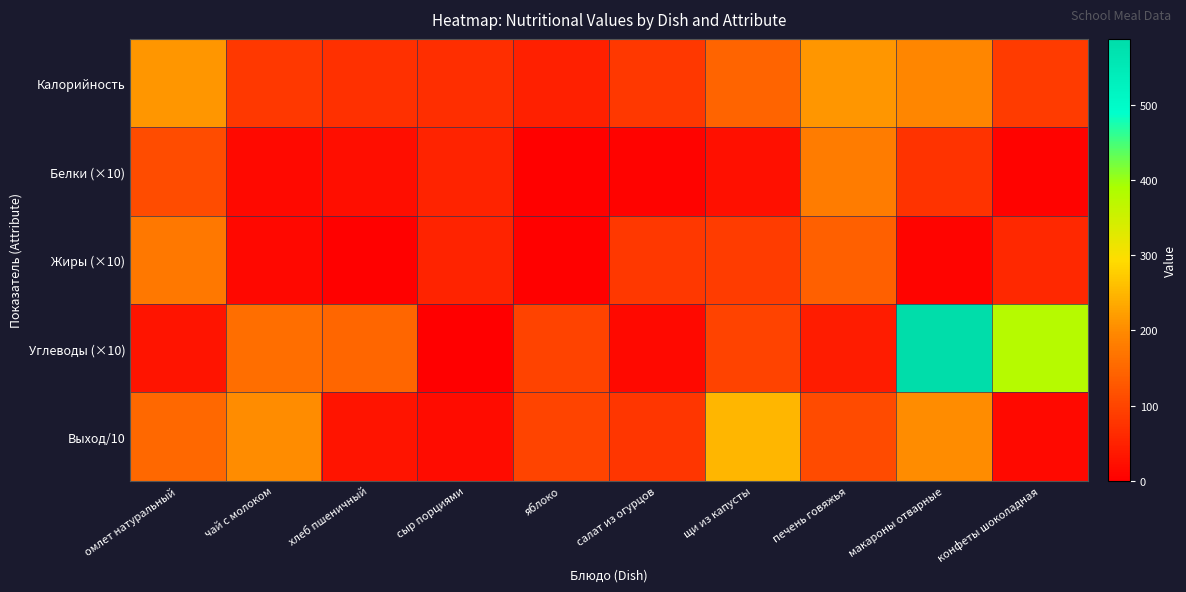

Reading left to right, what are all the values shown in this chart?

Калорийность: омлет натуральный=212.0	чай с молоком=81.0	хлеб пшеничный=70.5	сыр порциями=68.6	яблоко=47.0	салат из огурцов=81.6	щи из капусты=146.8	печень говяжья=213.0	макароны отварные=193.2	конфеты шоколадная=85.3
Белки (×10): омлет натуральный=112.0	чай с молоком=15.0	хлеб пшеничный=22.8	сыр порциями=51.2	яблоко=4.0	салат из огурцов=5.6	щи из капусты=24.0	печень говяжья=180.0	макароны отварные=75.4	конфеты шоколадная=6.0
Жиры (×10): омлет натуральный=174.0	чай с молоком=13.0	хлеб пшеничный=2.4	сыр порциями=52.2	яблоко=4.0	салат из огурцов=80.8	щи из капусты=87.3	печень говяжья=138.0	макароны отварные=9.0	конфеты шоколадная=59.0
Углеводы (×10): омлет натуральный=30.0	чай с молоком=159.0	хлеб пшеничный=147.6	сыр порциями=0.0	яблоко=98.0	салат из огурцов=16.0	щи из капусты=97.6	печень говяжья=43.0	макароны отварные=587.2	конфеты шоколадная=376.6
Выход/10: омлет натуральный=150.0	чай с молоком=200.0	хлеб пшеничный=30.0	сыр порциями=20.0	яблоко=100.0	салат из огурцов=80.0	щи из капусты=250.0	печень говяжья=110.0	макароны отварные=200.0	конфеты шоколадная=15.0